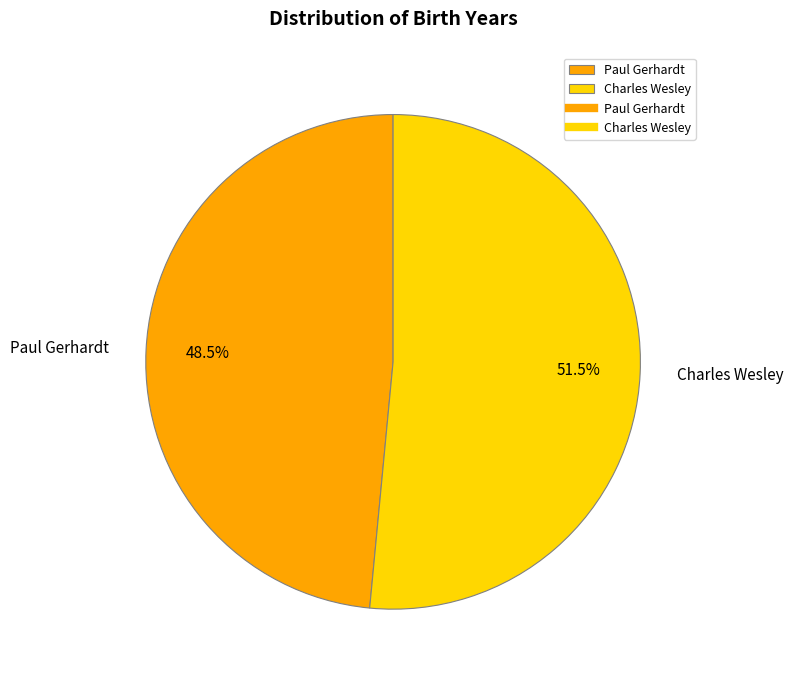

Which slice represents more than half of the pie?

Charles Wesley